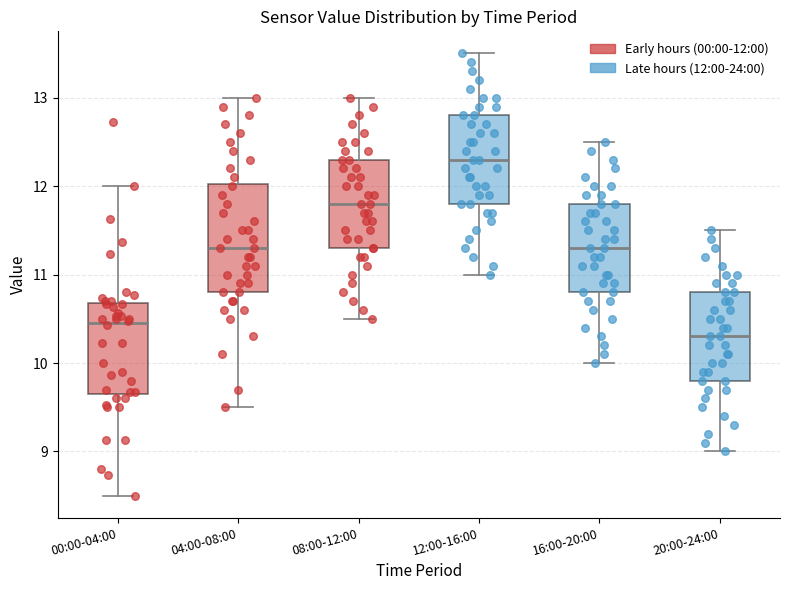

Reading left to right, transcribe this box plot: for each box, give where its median line is, the range the box spans, and where its two whiskers end, as read against the y-axis. The values are not printed on the chart, so give them approximately, as read against the axis.

00:00-04:00: median 10.5, box 9.7 to 10.7, whiskers 8.5 to 12.0
04:00-08:00: median 11.3, box 10.8 to 12.0, whiskers 9.5 to 13.0
08:00-12:00: median 11.8, box 11.3 to 12.3, whiskers 10.5 to 13.0
12:00-16:00: median 12.3, box 11.8 to 12.8, whiskers 11.0 to 13.5
16:00-20:00: median 11.3, box 10.8 to 11.8, whiskers 10.0 to 12.5
20:00-24:00: median 10.3, box 9.8 to 10.8, whiskers 9.0 to 11.5